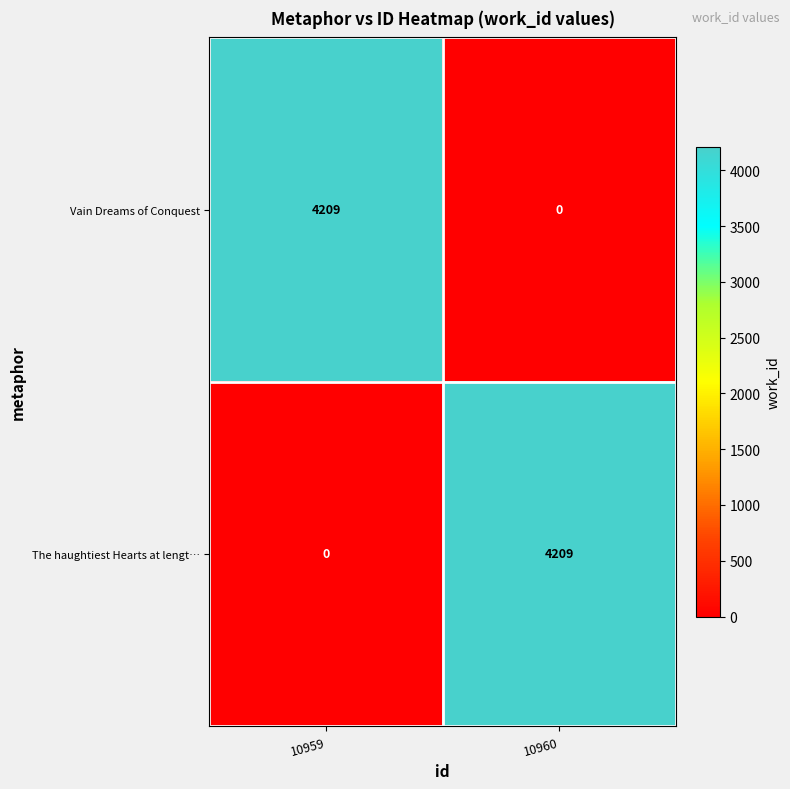

Count the number of categories in the chart.

2